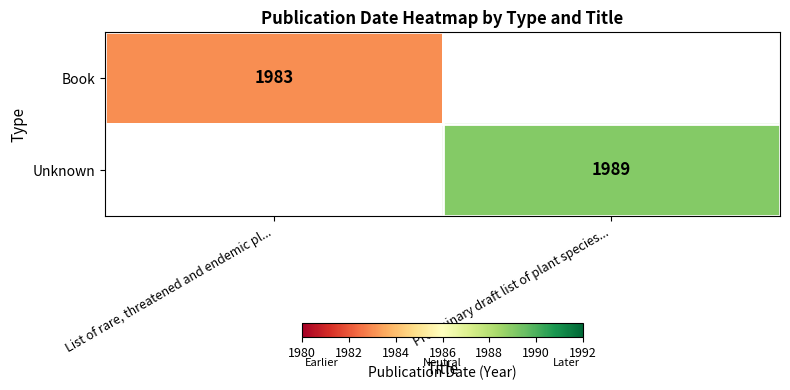

What is the maximum value shown in the chart?

1989